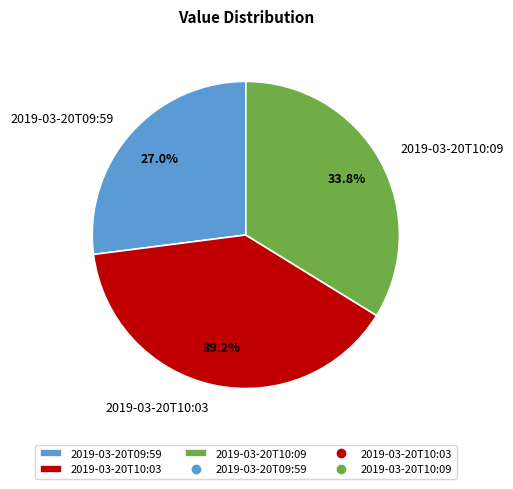

To the nearest percent, what percentage of the pie is 2019-03-20T10:03?

39%